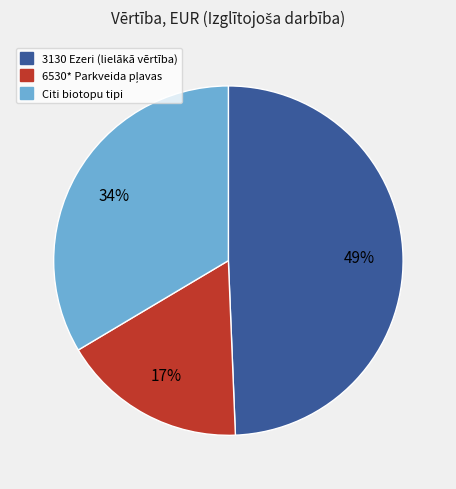

Is there a majority slice in this chart?

No